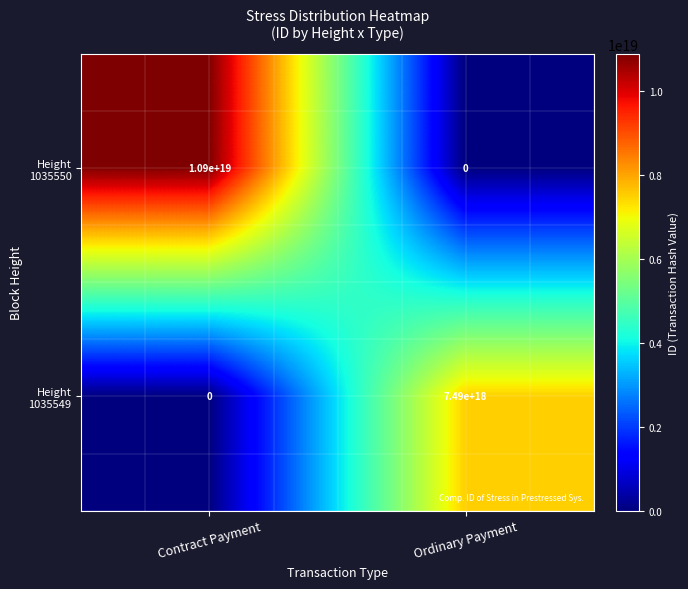

At which category is the sum across all series the highest?

Contract Payment